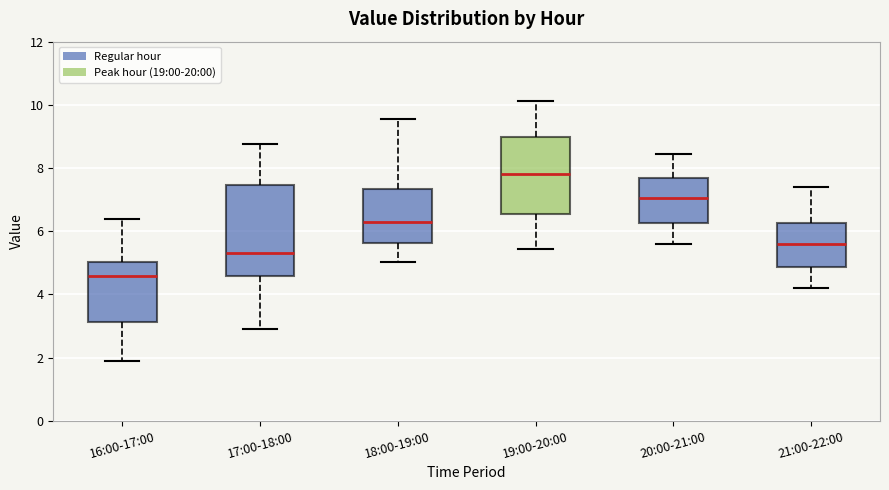

Reading left to right, transcribe this box plot: for each box, give where its median line is, the range the box spans, and where its two whiskers end, as read against the y-axis. The values are not printed on the chart, so give them approximately, as read against the axis.

16:00-17:00: median 4.6, box 3.2 to 5.0, whiskers 1.8 to 6.4
17:00-18:00: median 5.4, box 4.6 to 7.4, whiskers 3.0 to 8.8
18:00-19:00: median 6.2, box 5.6 to 7.4, whiskers 5.0 to 9.6
19:00-20:00: median 7.8, box 6.6 to 9.0, whiskers 5.4 to 10.2
20:00-21:00: median 7.0, box 6.2 to 7.6, whiskers 5.6 to 8.4
21:00-22:00: median 5.6, box 4.8 to 6.2, whiskers 4.2 to 7.4